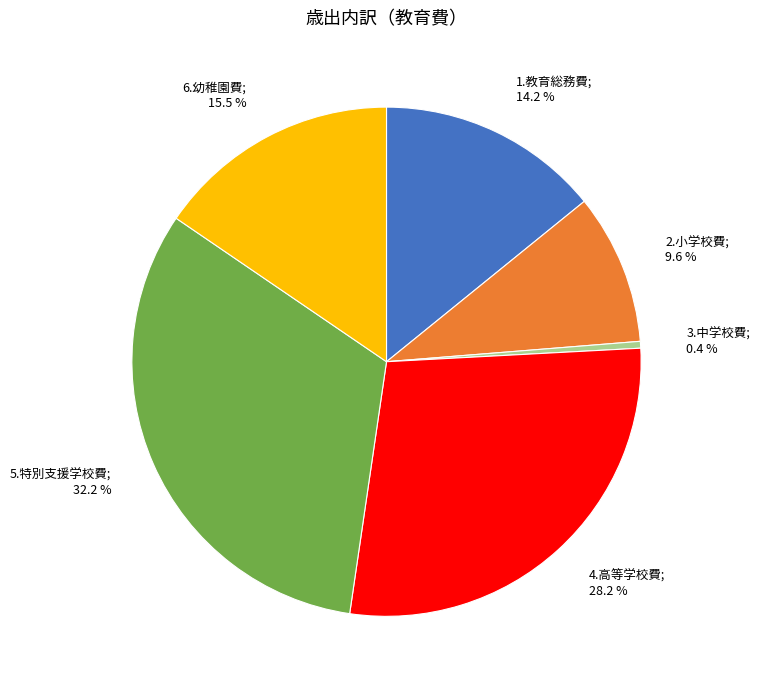

Does any single category account for the majority?

No